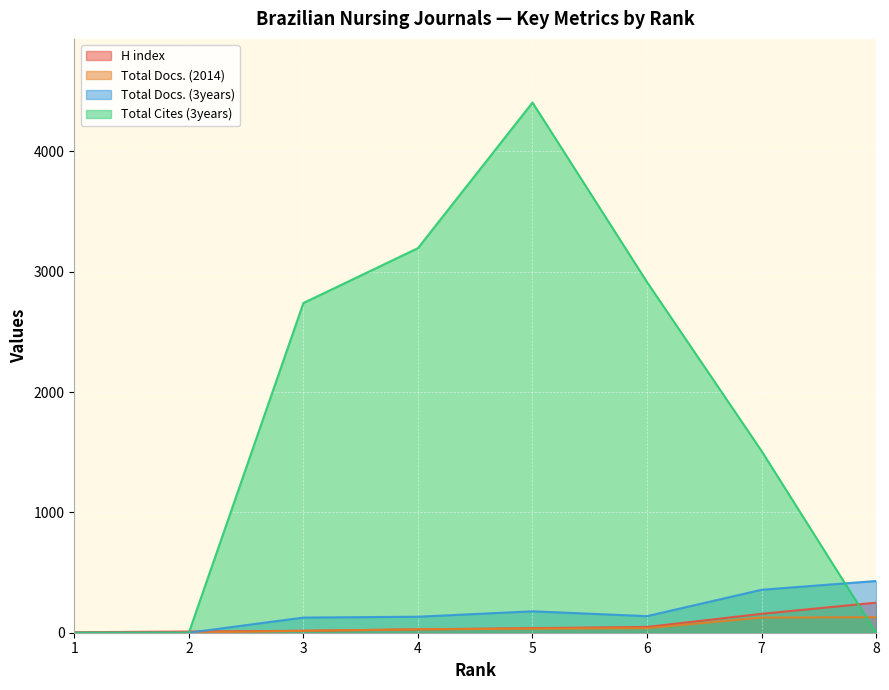

True or false: H index and Total Docs. (2014) intersect in this chart.

False